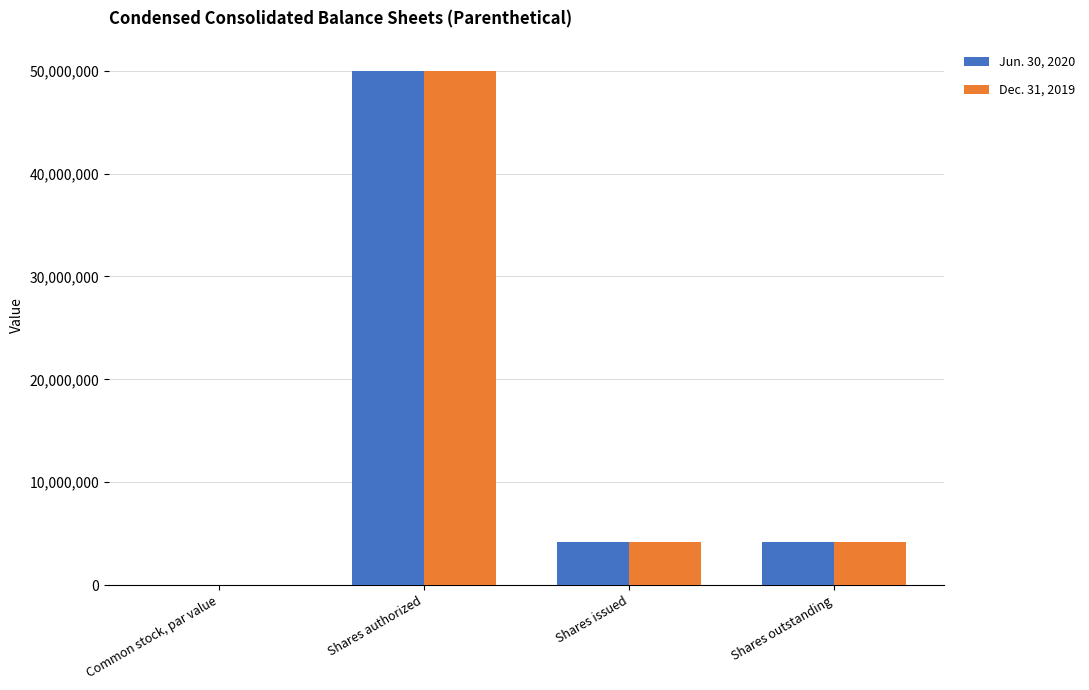

The value of Jun. 30, 2020 at Shares authorized is 50000000.0. True or false?

True